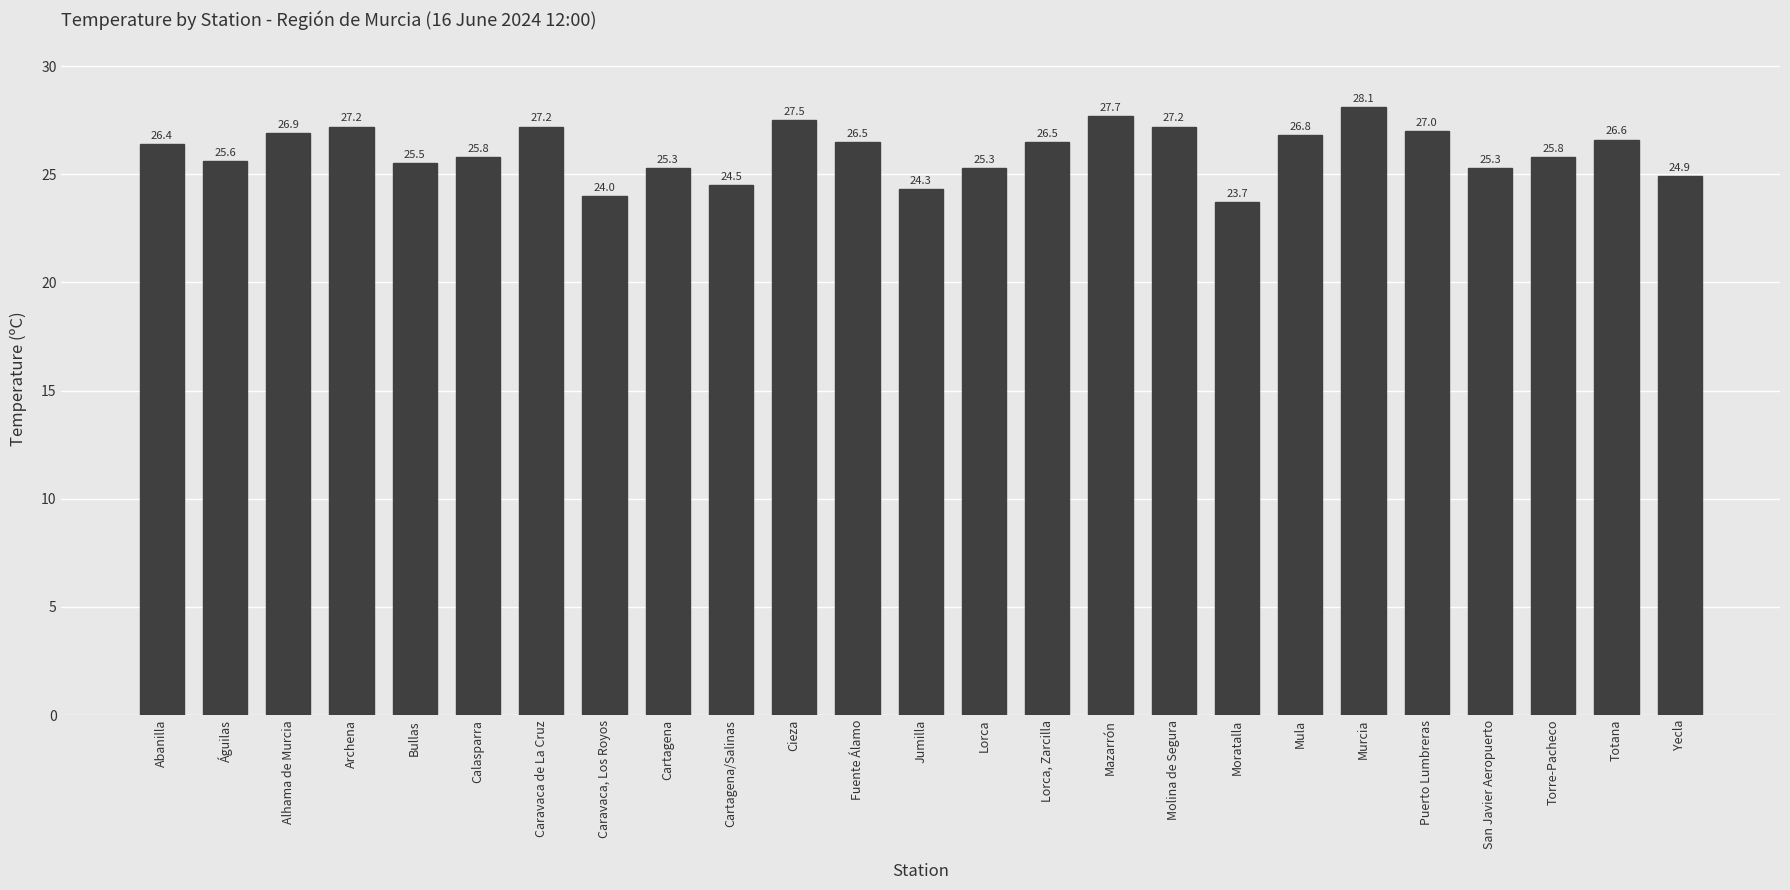

True or false: the data shows 36.1 at Lorca, Zarcilla.

False